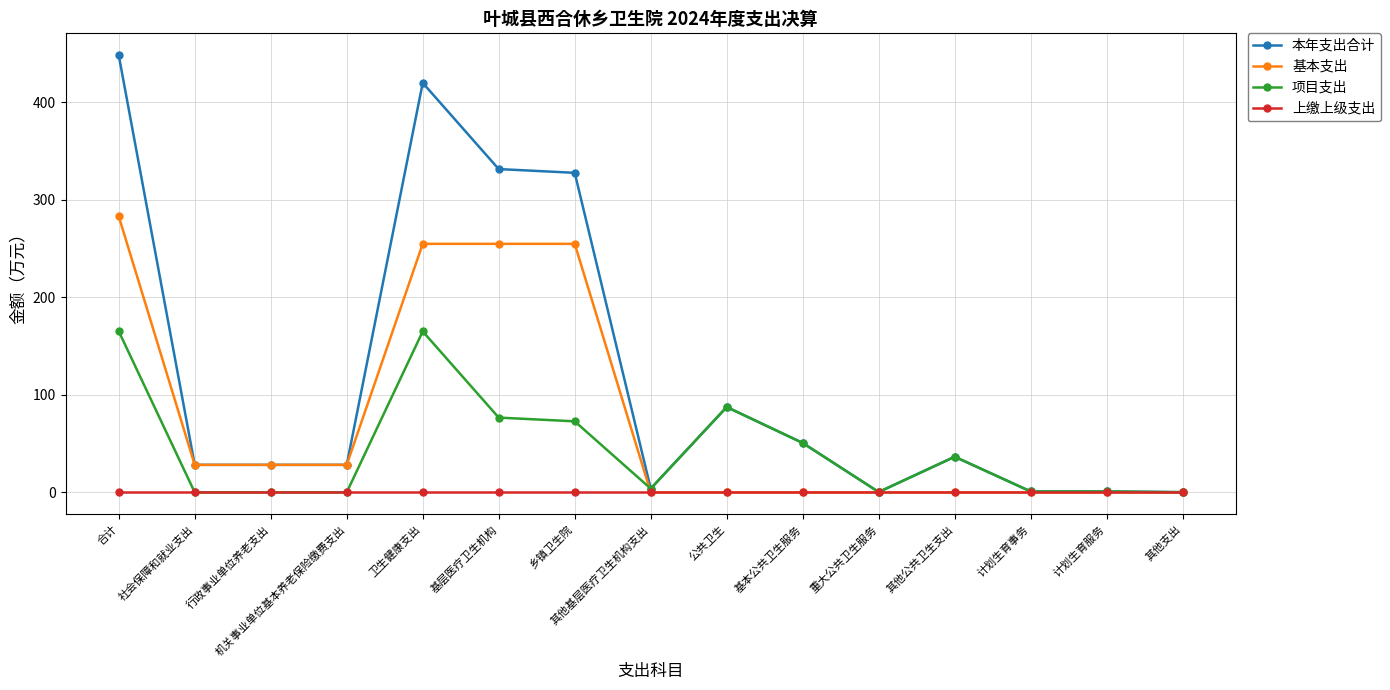

Which series has the widest spread of values?

本年支出合计